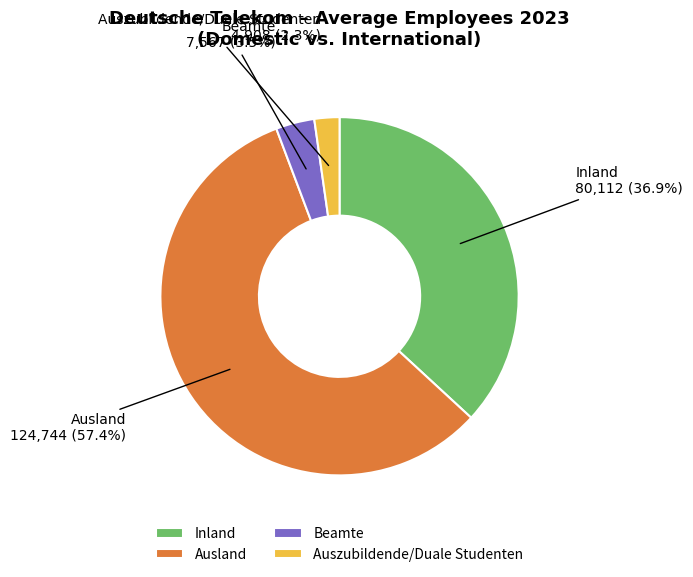

Rank the categories by value from lowest to highest.

Auszubildende/Duale Studenten, Beamte, Inland, Ausland